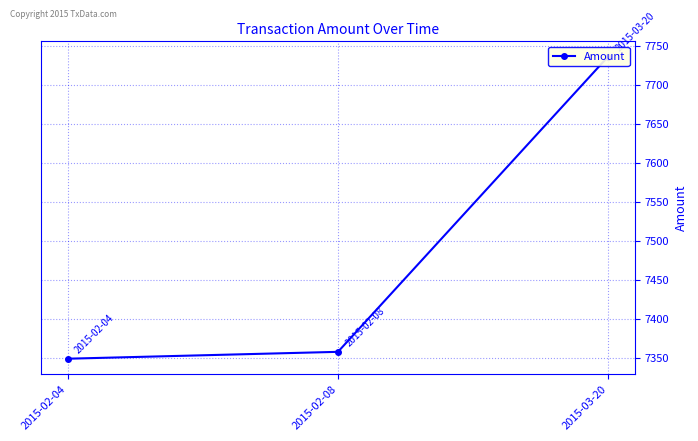

What is the sum of all values?

22442.8